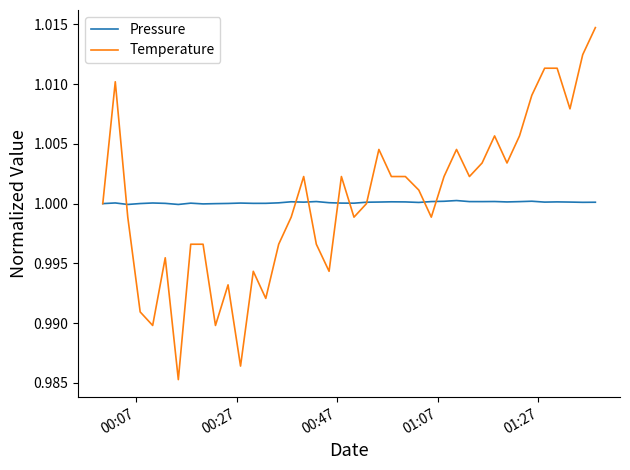

Which series has the largest range (max minus min)?

Temperature